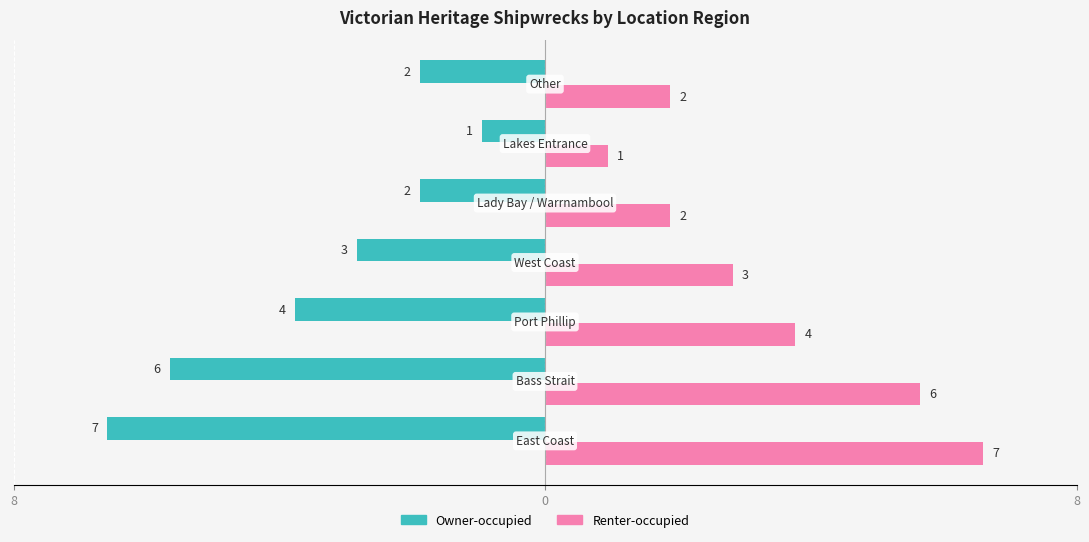

What are all the series names shown in the legend?

Owner-occupied, Renter-occupied